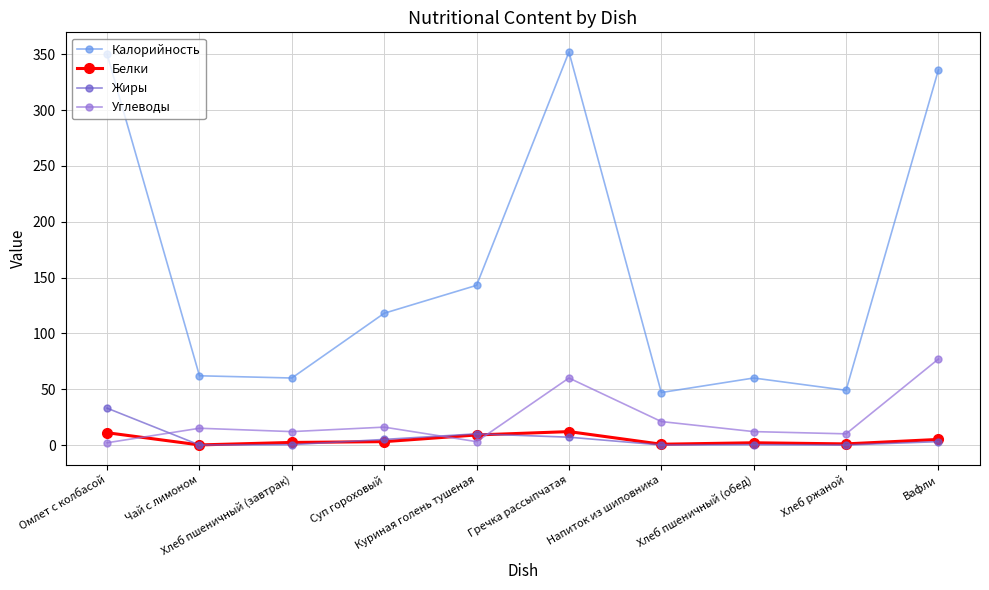

What is the difference between the maximum and second lowest values in the Калорийность series?

303.0